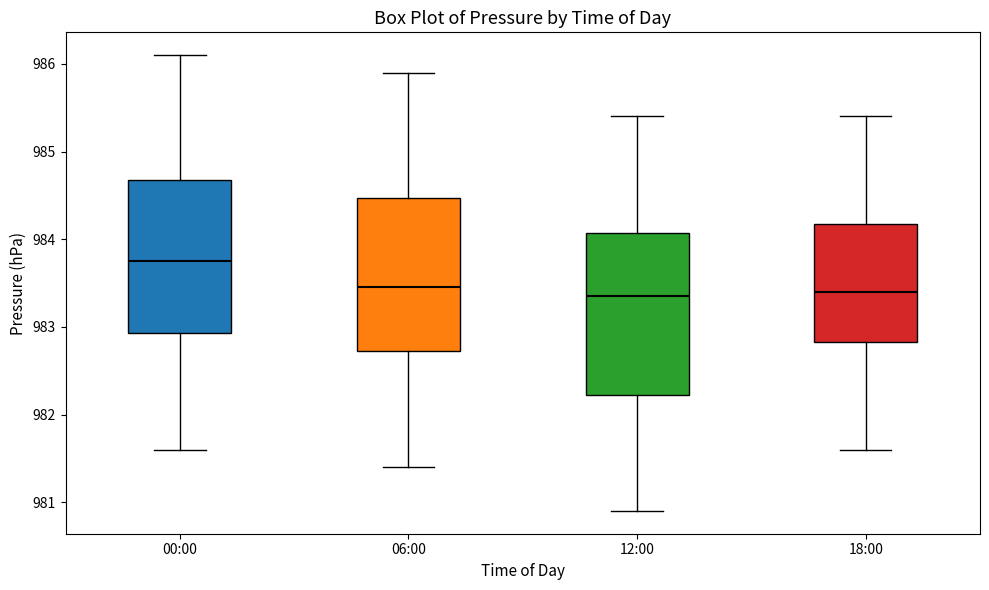

Where is the lower edge of the box for 18:00 on the y-axis? The values are not printed on the chart, so give them approximately, as read against the axis.

982.8